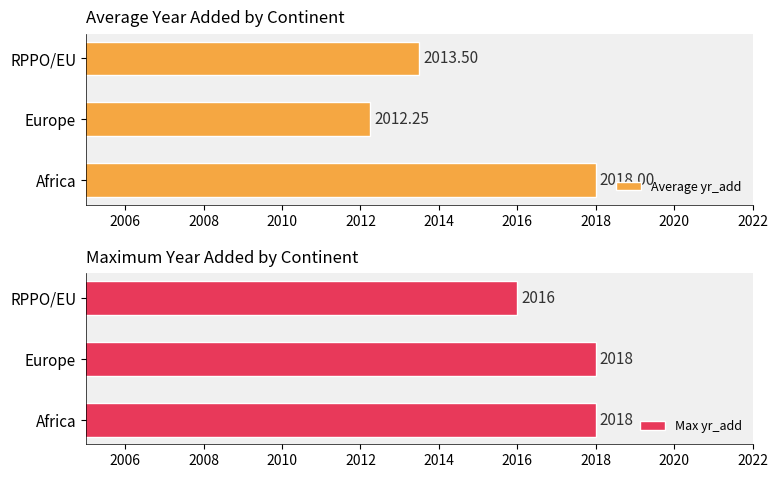

True or false: Max yr_add has a value of 3432 at RPPO/EU.

False